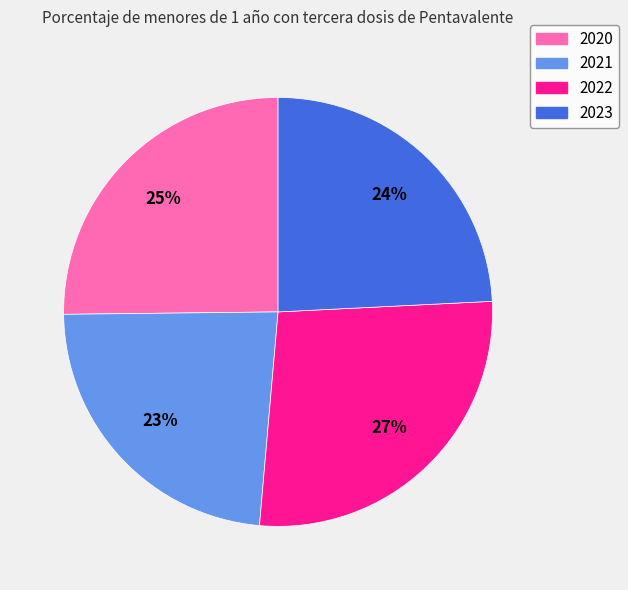

Between 2021 and 2022, which is larger?

2022